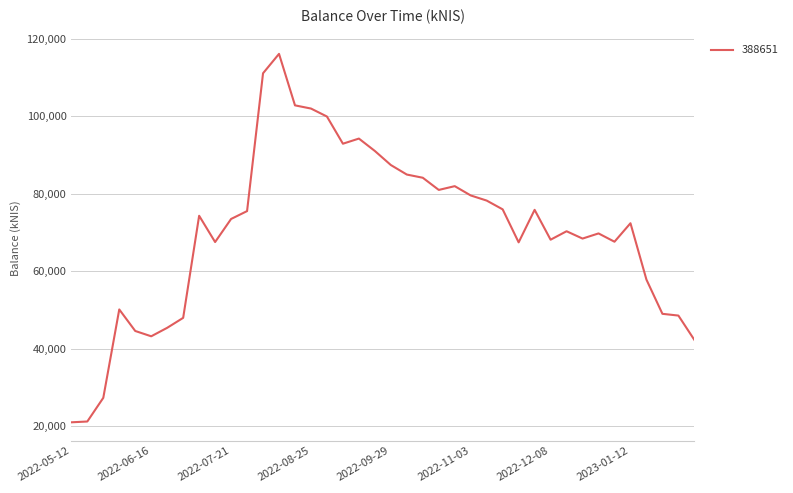

What is the minimum value shown in the chart?

20949.1